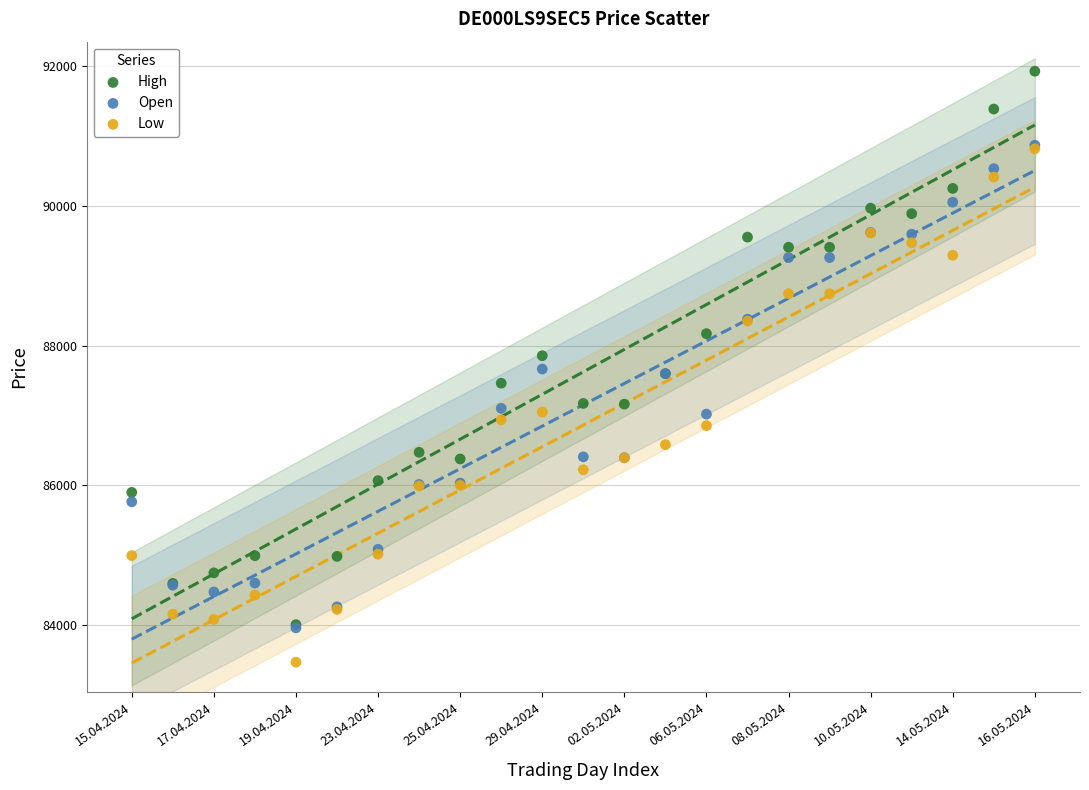

In the High series, what Y value is closest to 87967?

87856